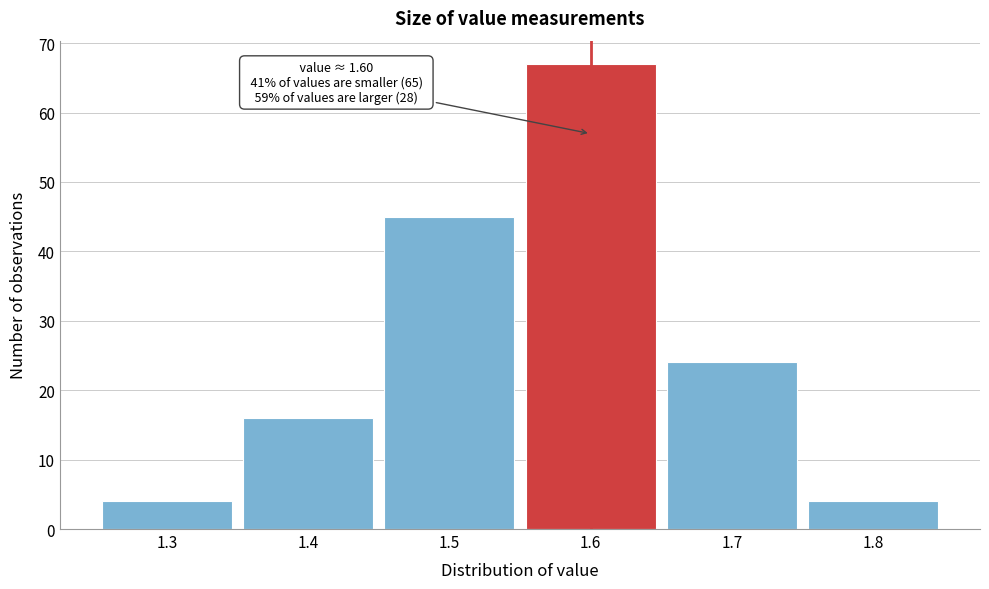

Over which range of the x-axis is the bar tallest?

1.55 to 1.65